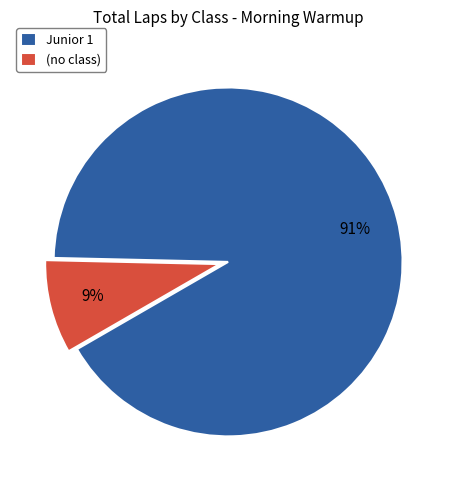

Does (no class) account for over 50% of the chart?

No